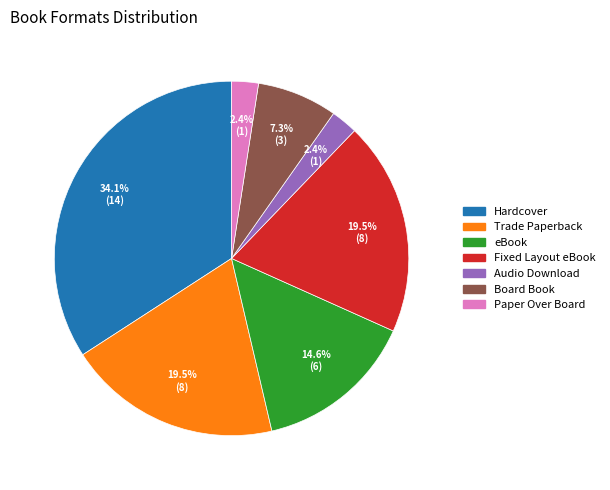

Does any single category account for the majority?

No